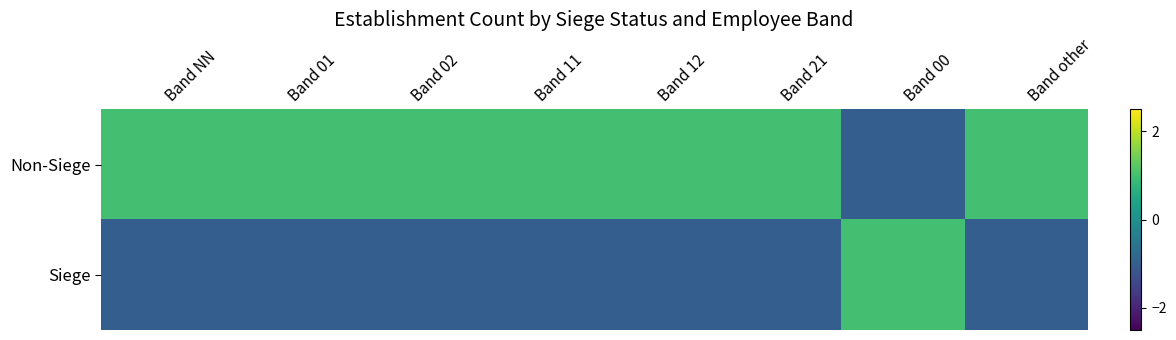

What is the maximum value shown in the chart?

1